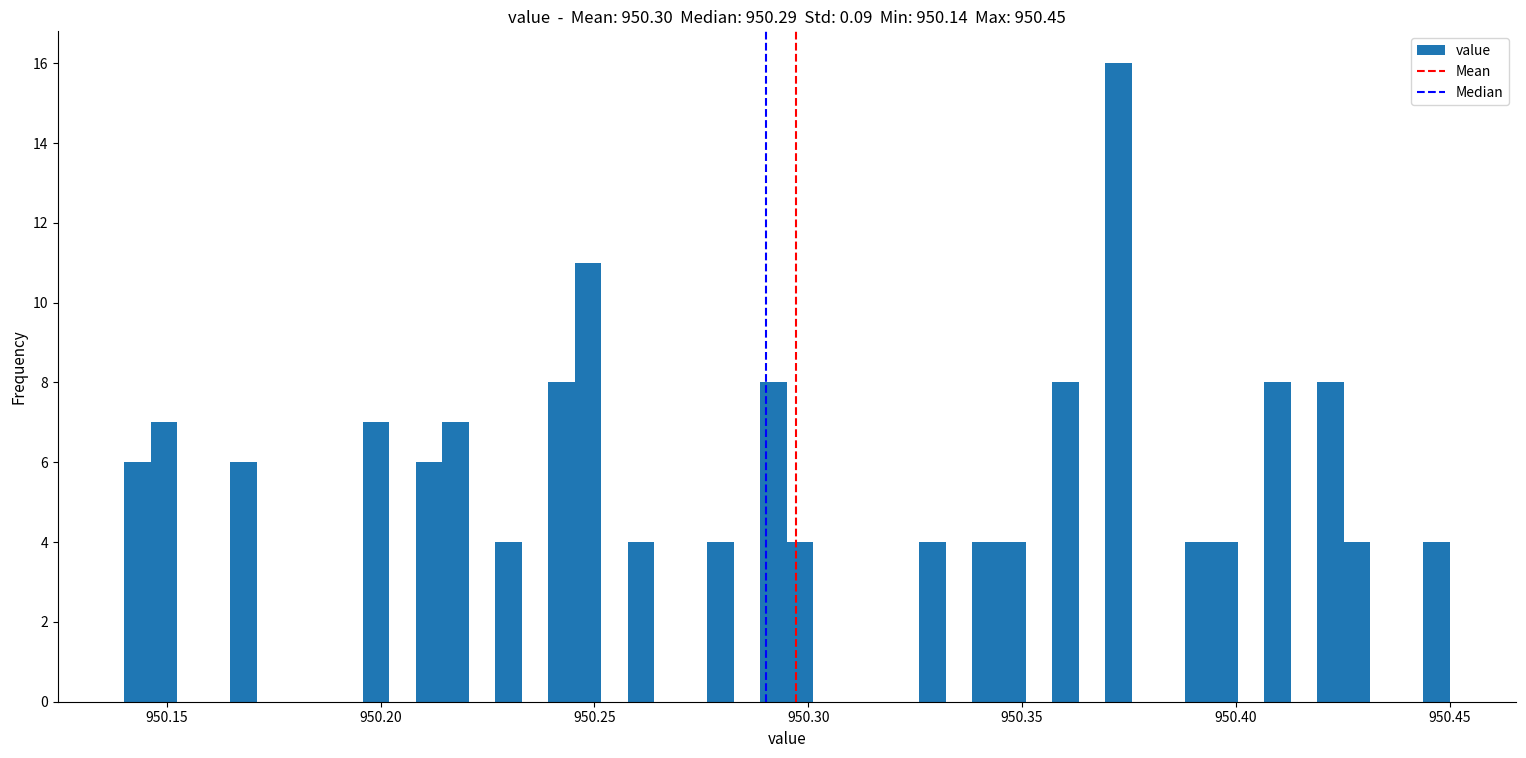

Around what value on the x-axis is the tallest bar? Give the approximate position of its centre, as read against the axis.

950.375